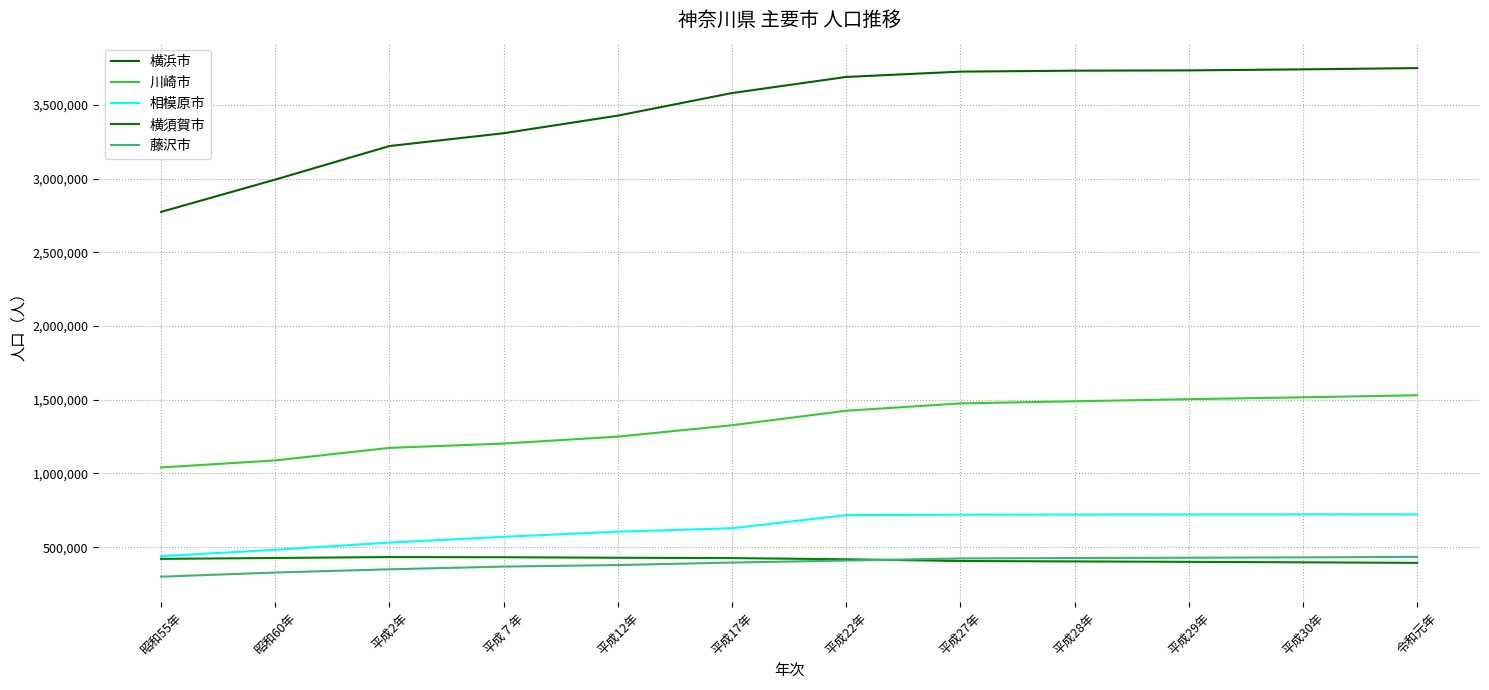

Where is 川崎市 nearest to the value 1285629?

平成12年